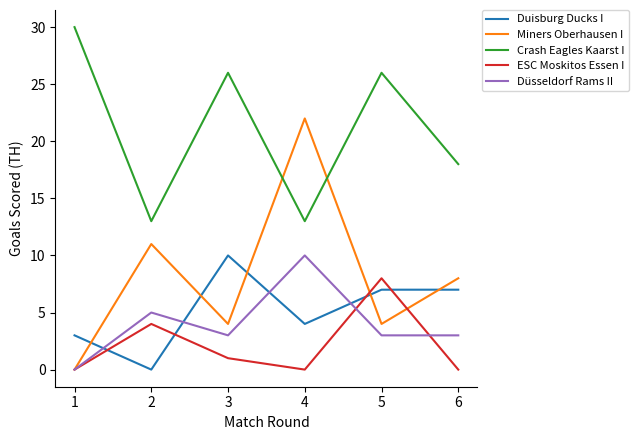

How many categories are shown in the chart?

6